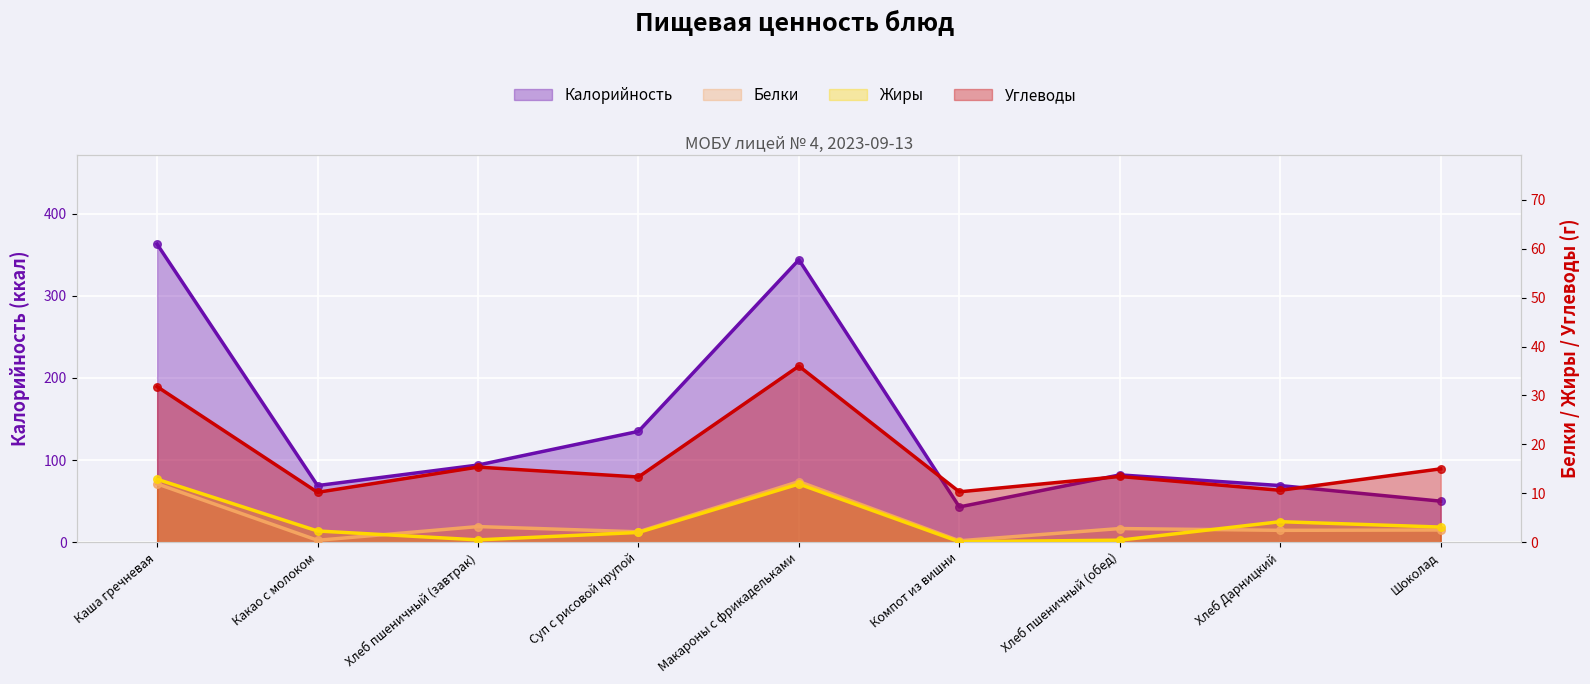

Which series contains the highest Y value?

Калорийность